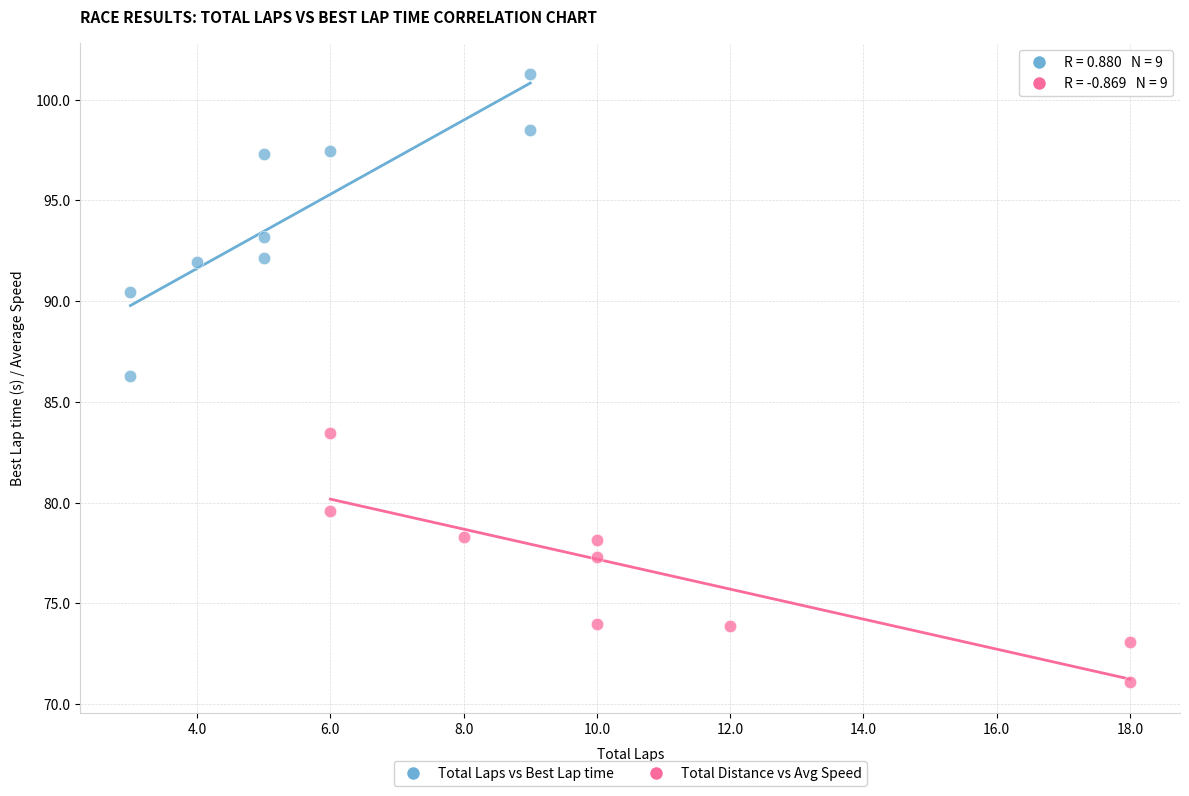

Which series contains the lowest Y value?

Total Distance vs Avg Speed